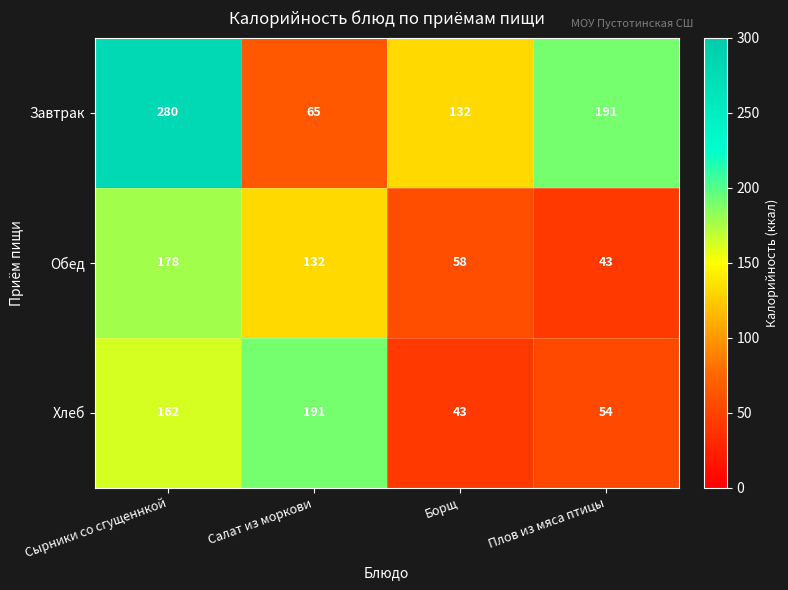

List the series in order of their peak value, highest first.

Завтрак, Хлеб, Обед